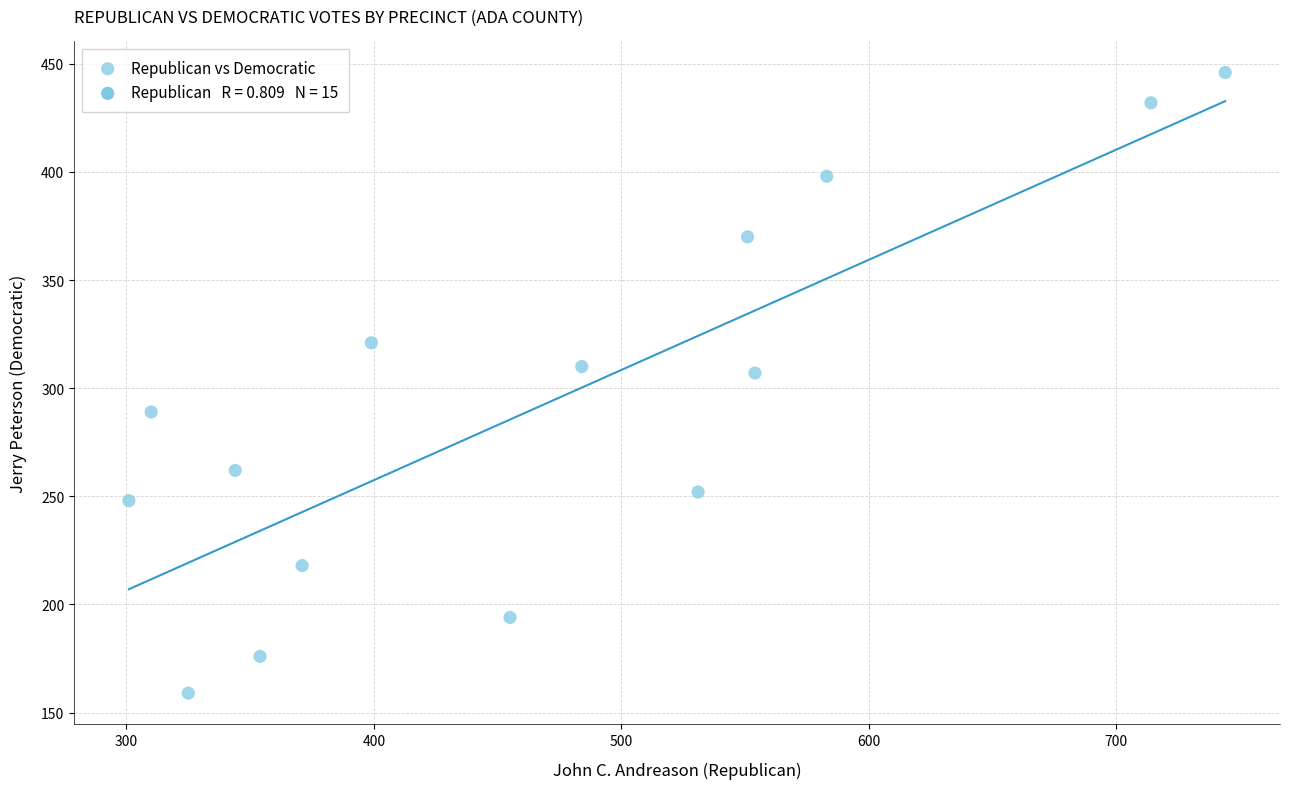

What is the range of X values (max minus min)?

443